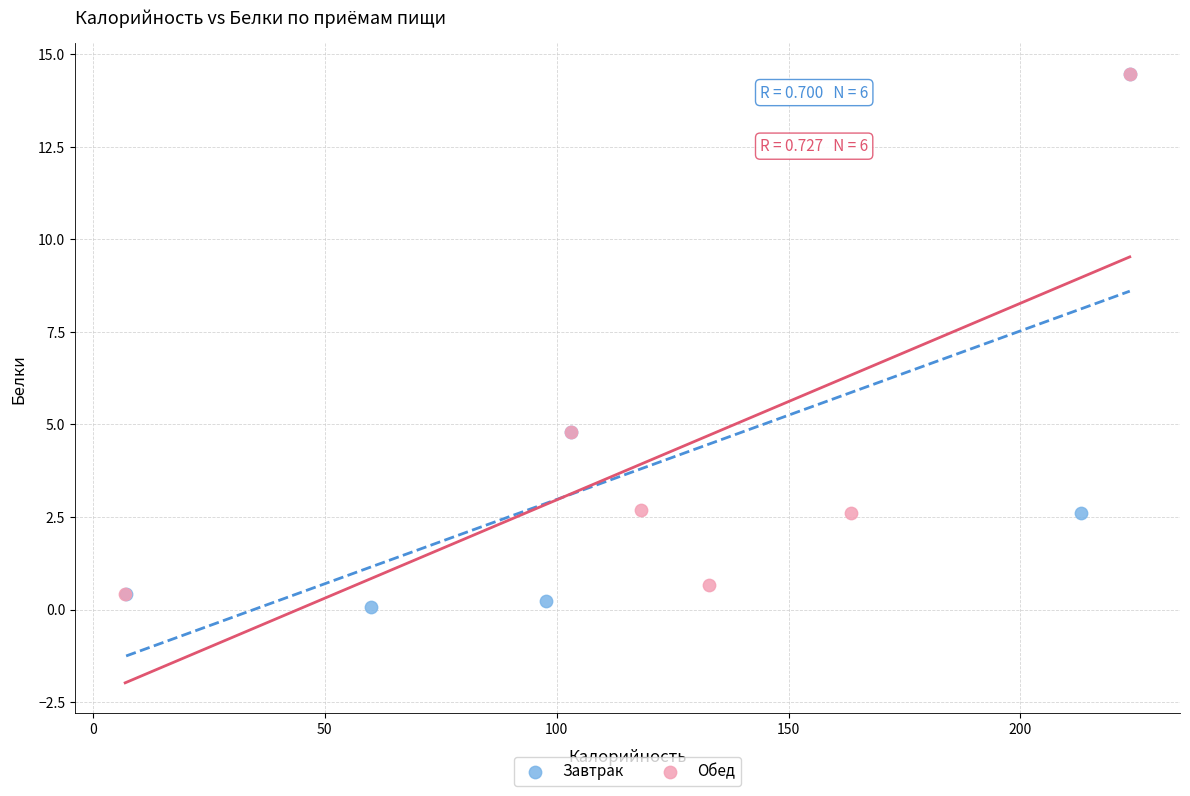

What are all the series names shown in the legend?

Завтрак, Обед